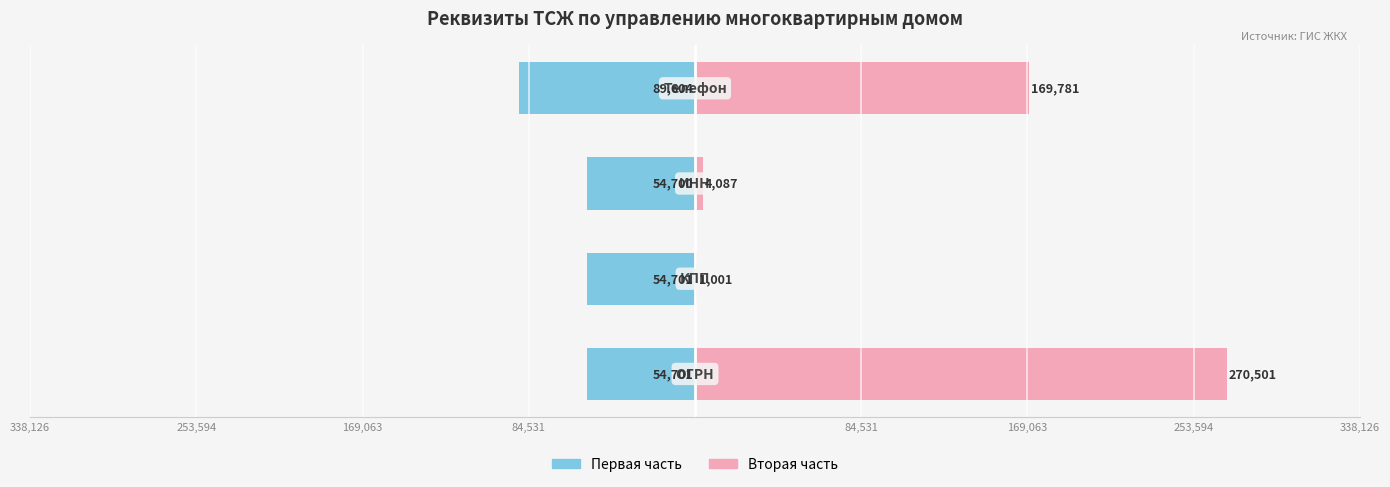

Reading right to left, list all the values displayed in this chart.

Первая часть: -89604	-54700	-54701	-54701
Вторая часть: 169781	4087	1001	270501